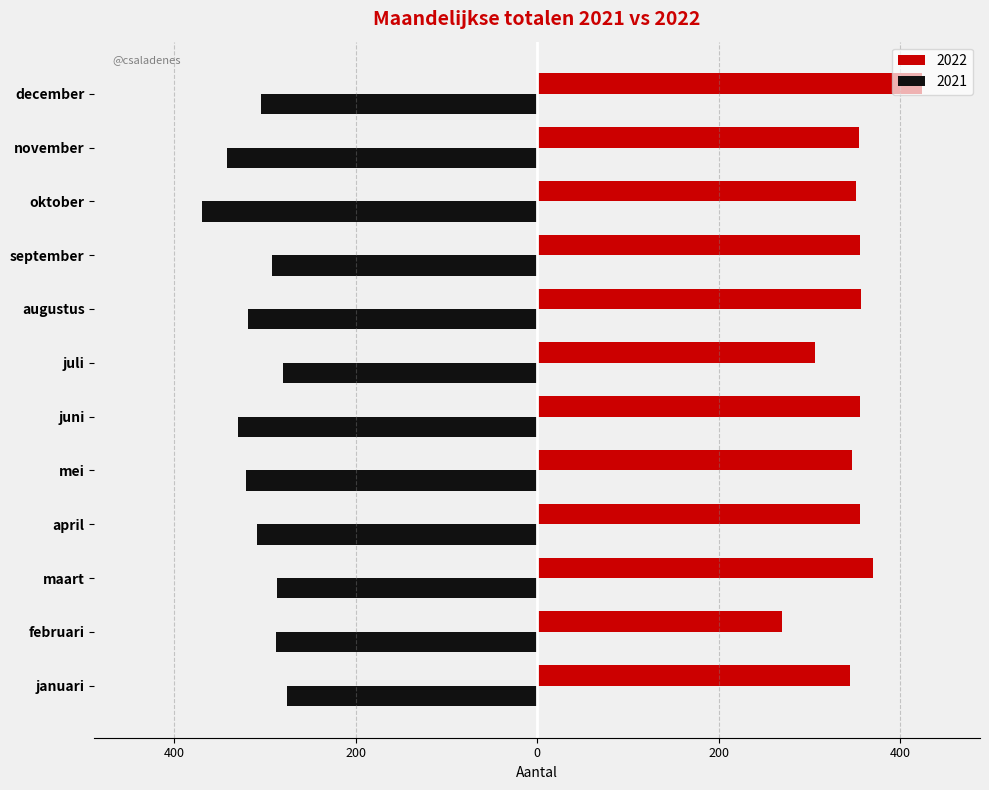

What are all the series names shown in the legend?

2022, 2021